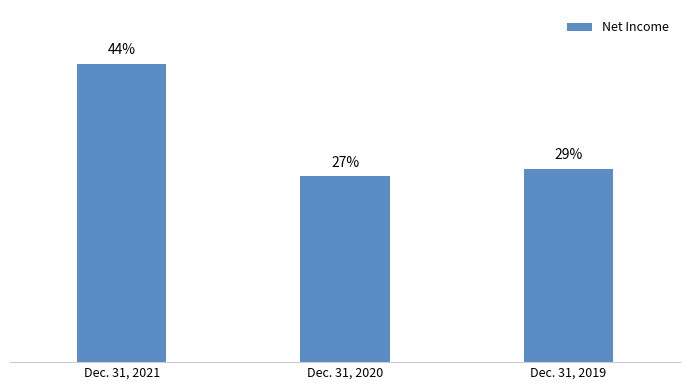

Which category has the lowest value across all series?

Dec. 31, 2020